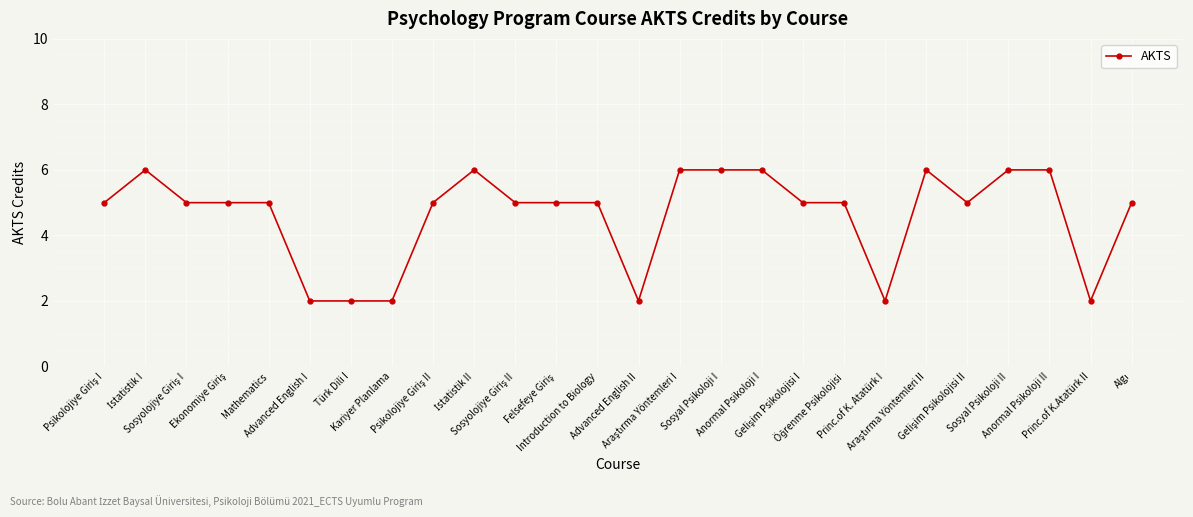

True or false: the data has more than 1 interior local peaks.

True